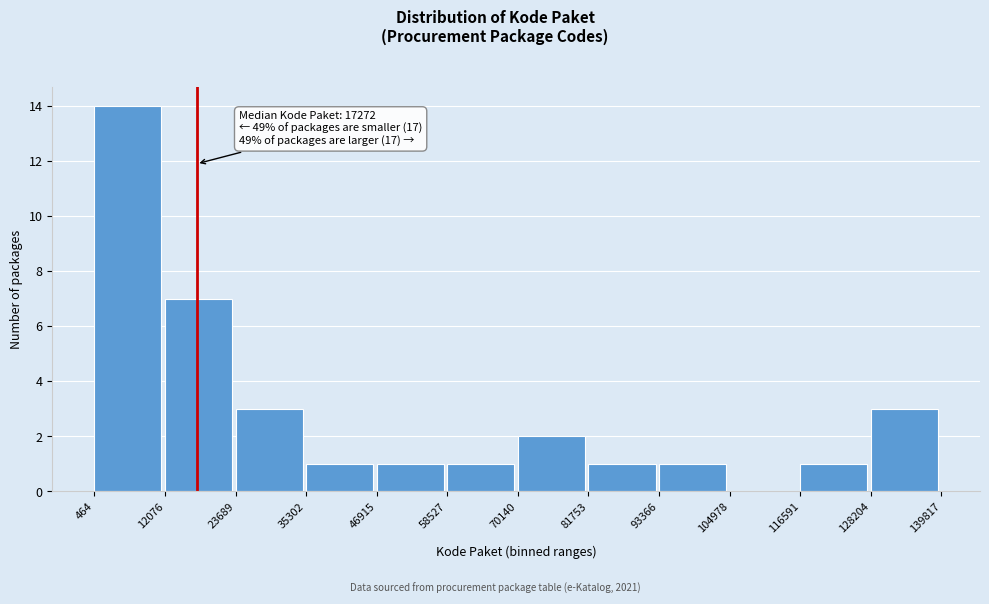

Over which range of the x-axis is the bar tallest?

464 to 12076